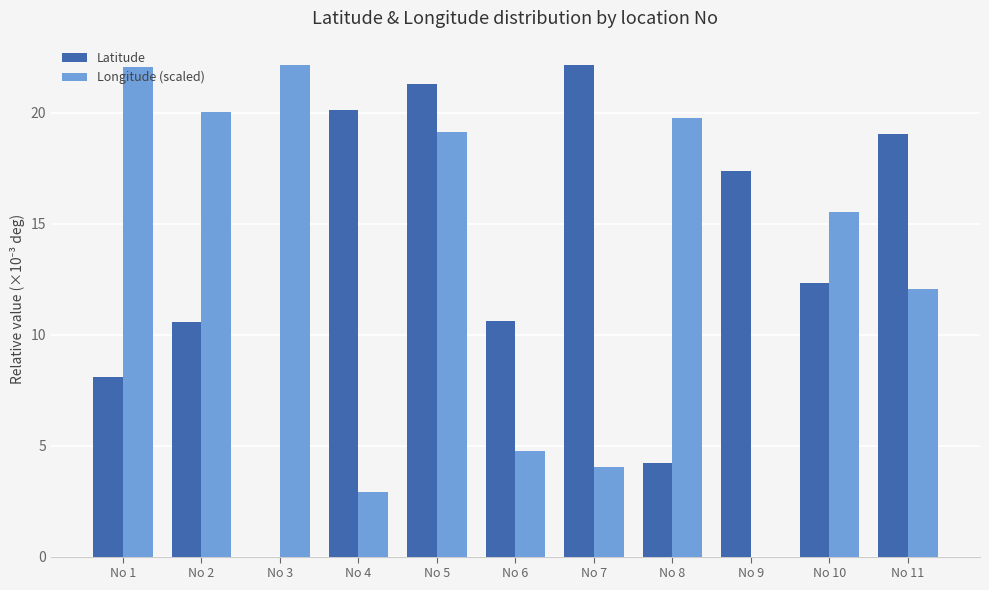

What is the sum of all Longitude (scaled) values?

142.4